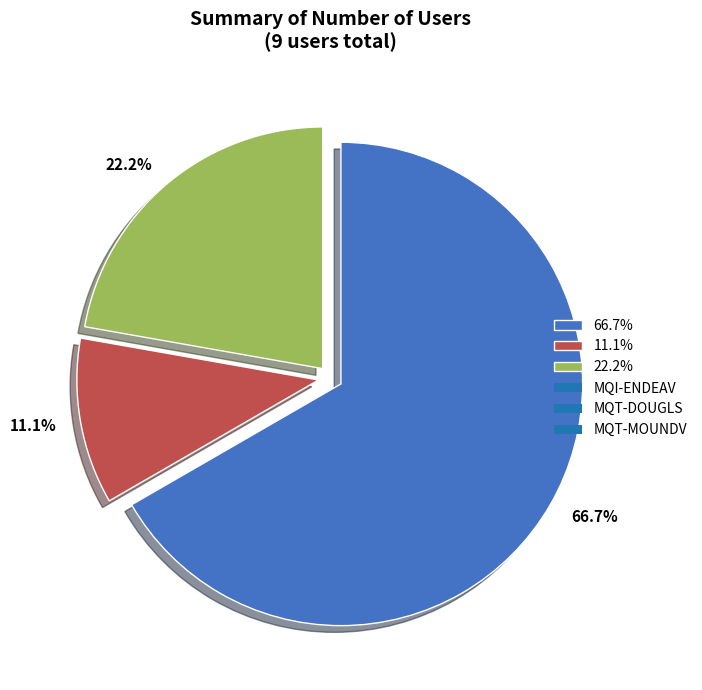

Combined, do 11.1% and 66.7% account for over 50%?

Yes